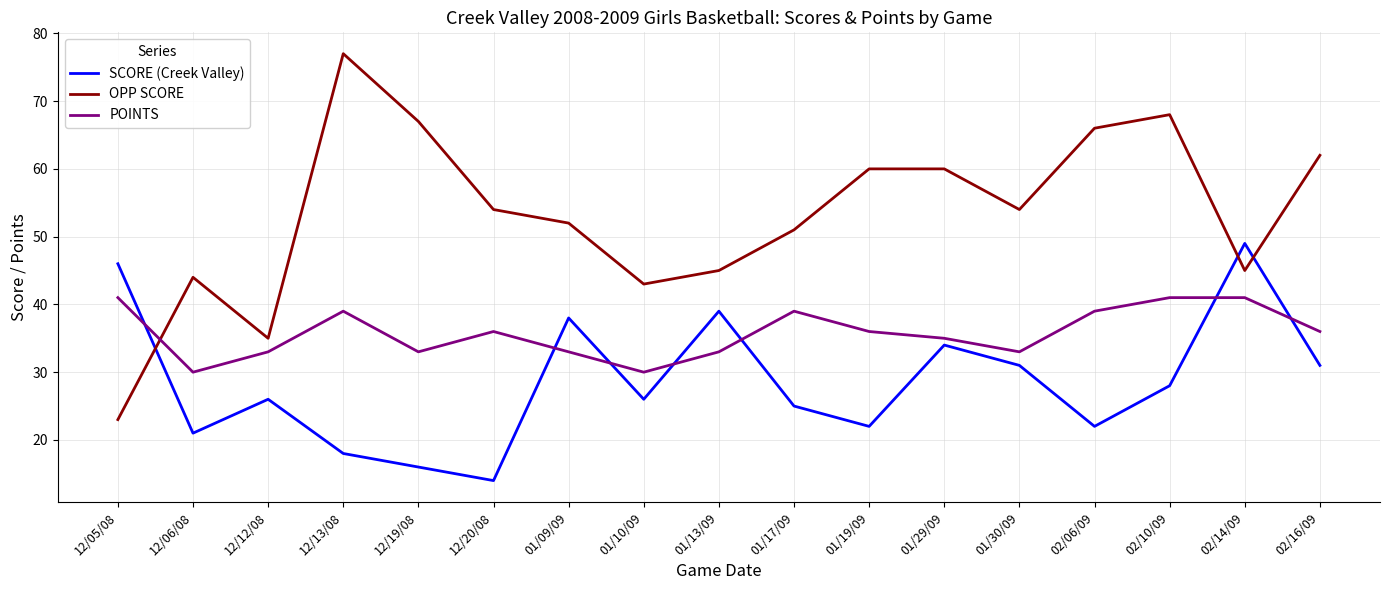

Which label corresponds to the largest value in the chart?

12/13/08